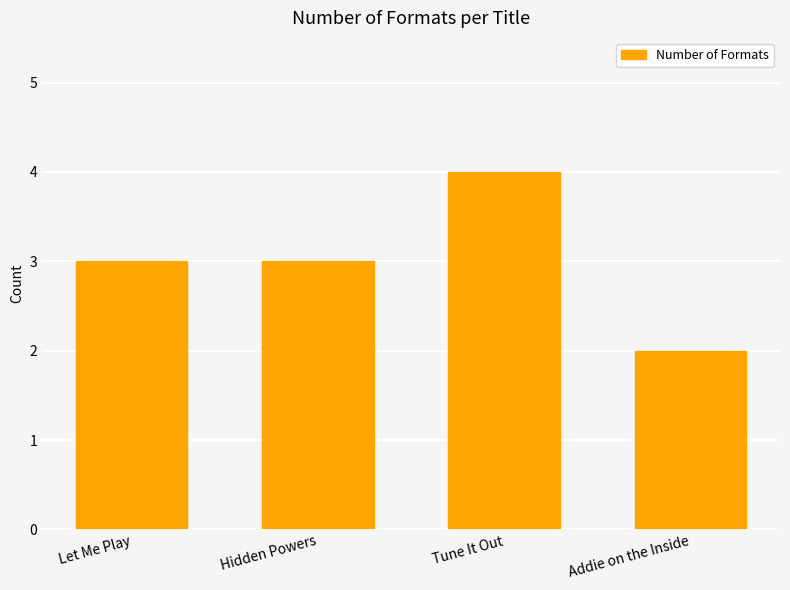

What is the difference between the maximum and minimum values?

2